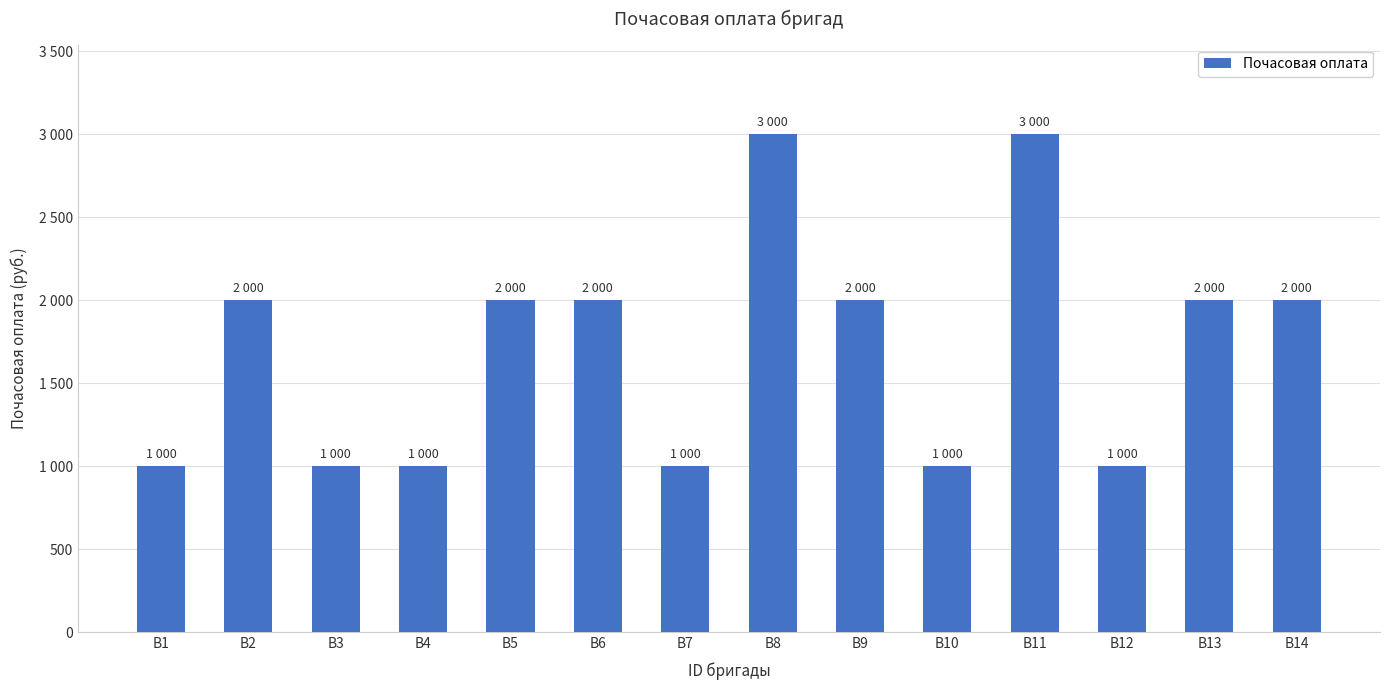

At which label is the value closest to 2000?

В2